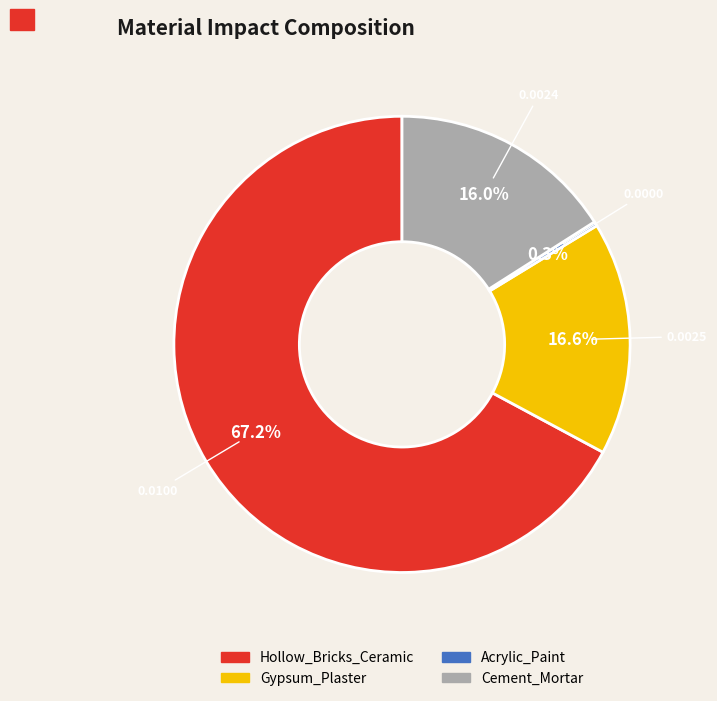

What percentage is NOT represented by Cement_Mortar?

84.0%